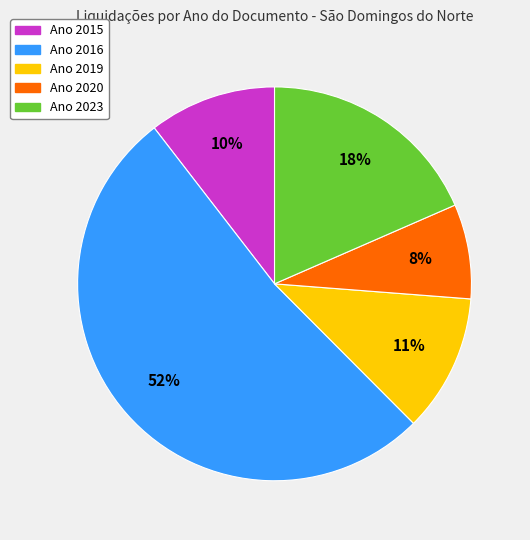

To the nearest percent, what is the average slice percentage?

20%